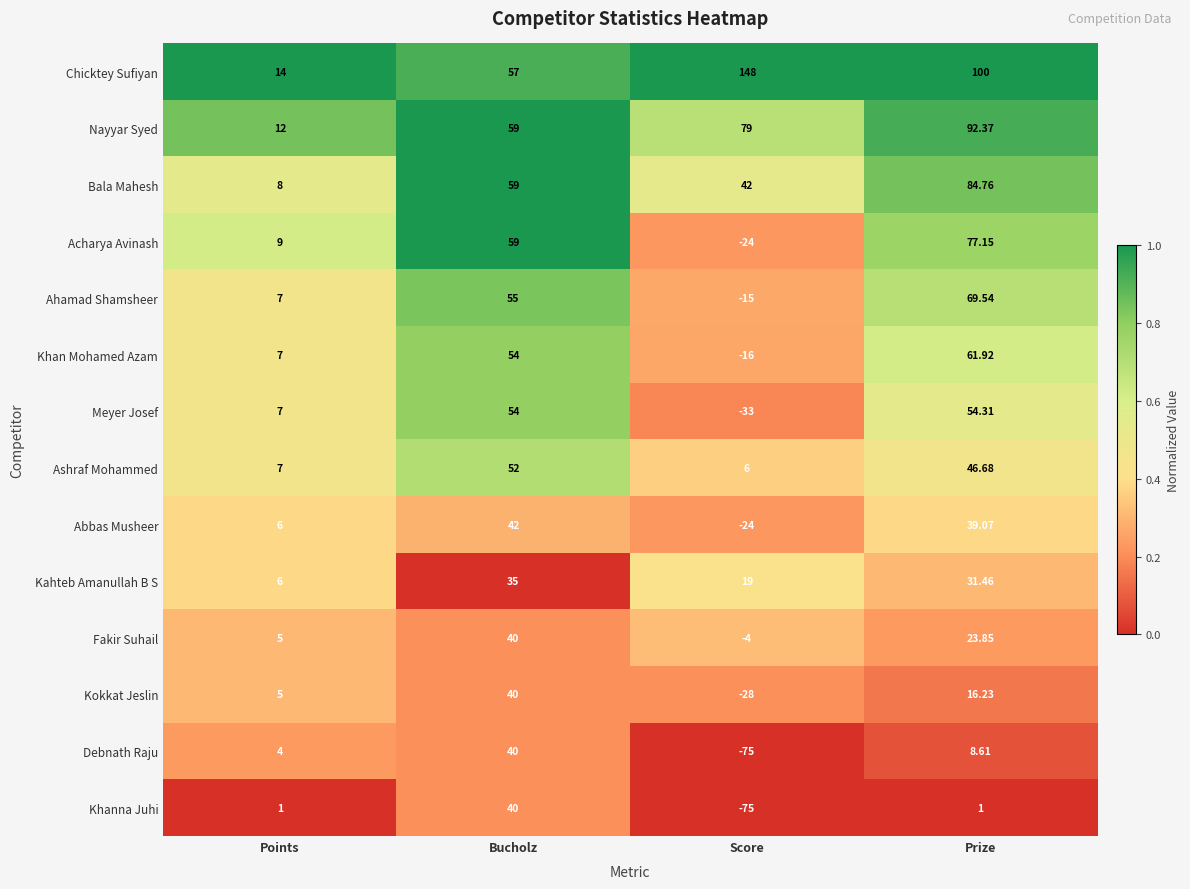

At which label is Fakir Suhail closest to 18?

Prize